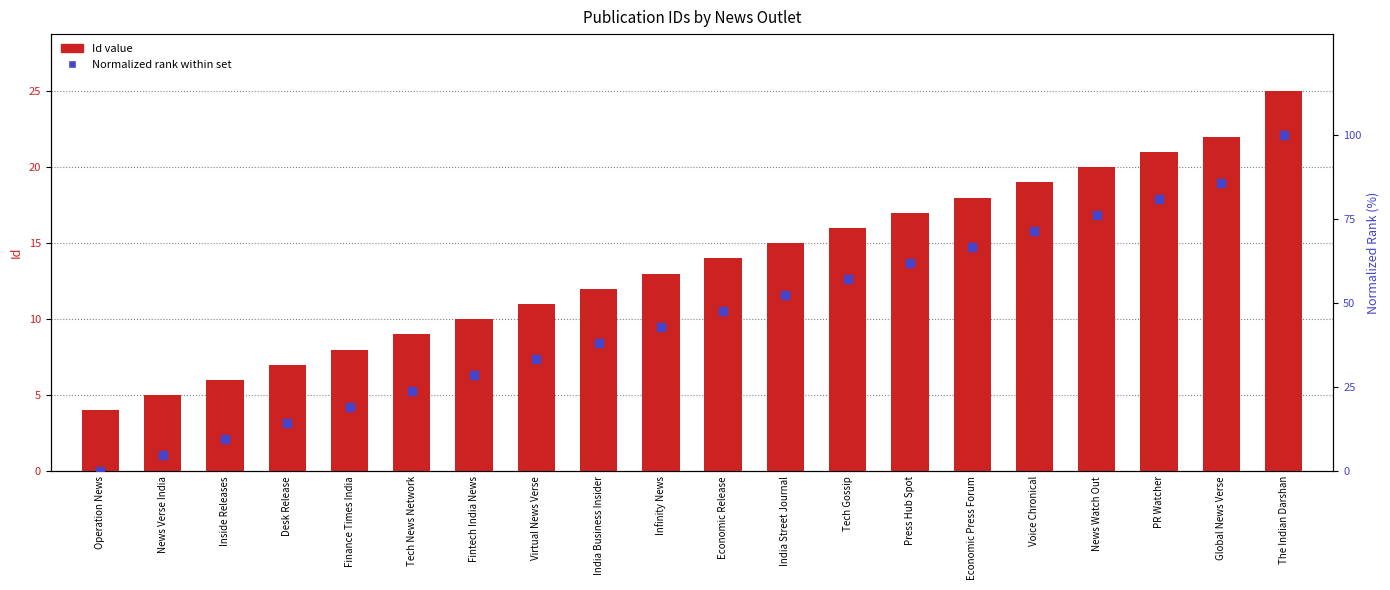

Which series has the largest total across all categories?

Normalized rank within set